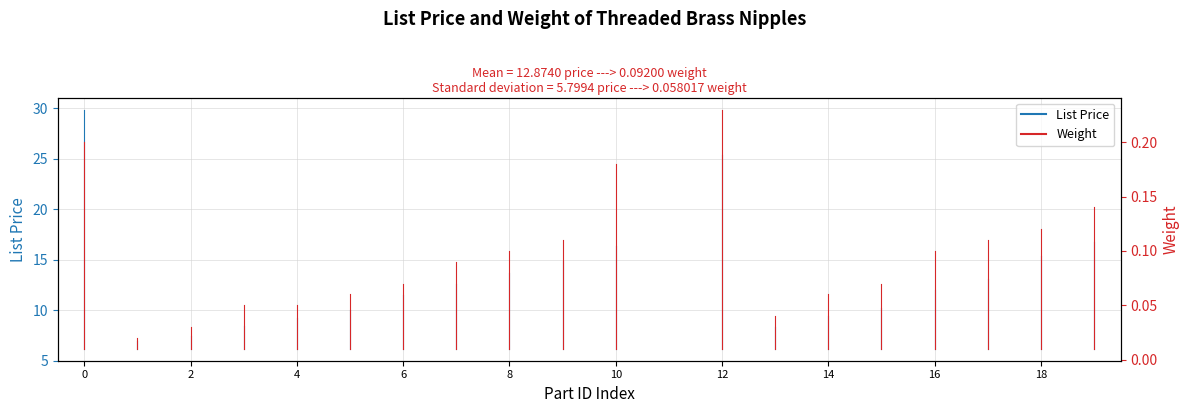

Between 0 and 2, which series saw the biggest shift?

List Price